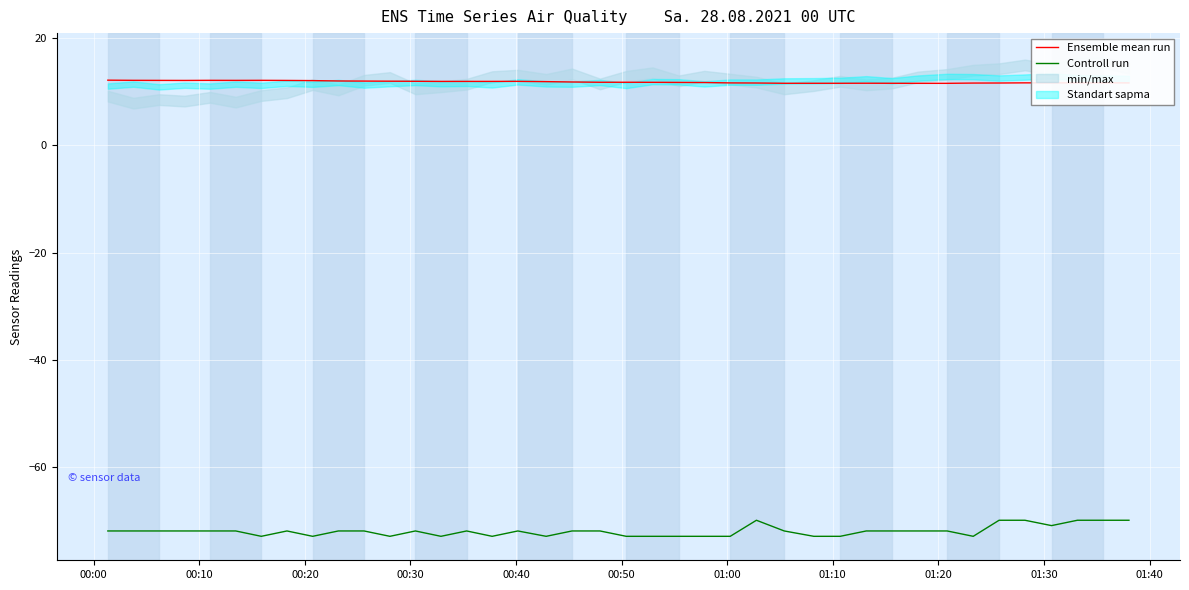

What is the minimum value for Ensemble mean run?

11.6